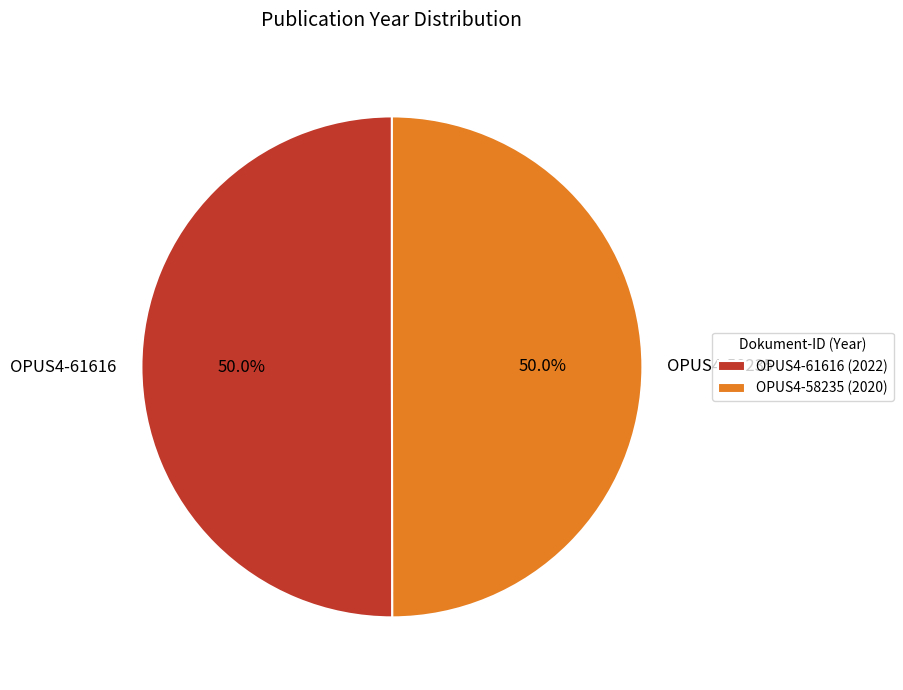

To the nearest percent, what percentage of the pie is OPUS4-58235?

50%